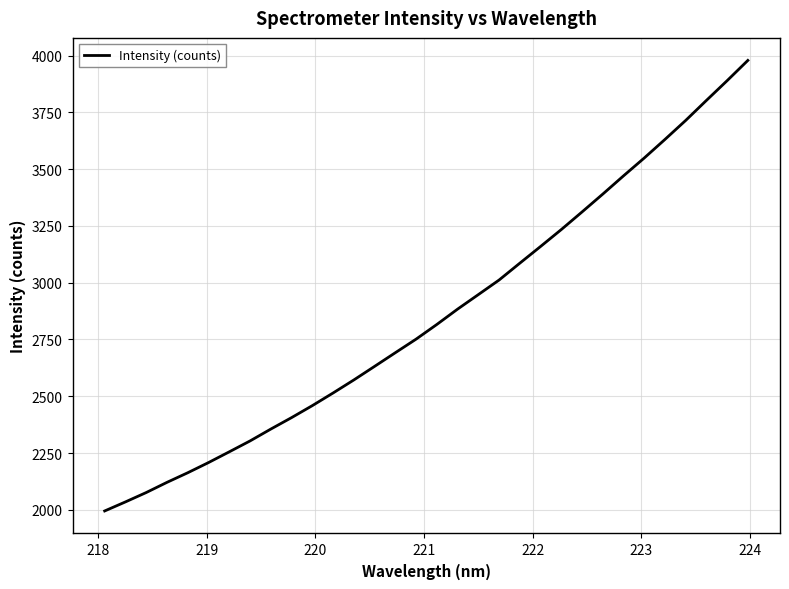

What is the smallest value displayed?

1995.0